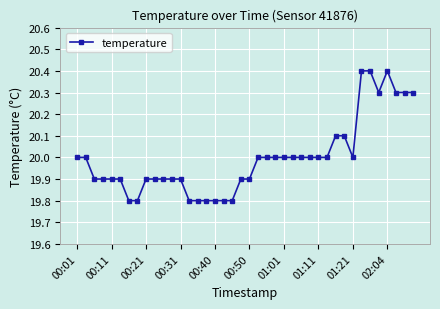

What is the value of the 3rd point from the left?

19.9